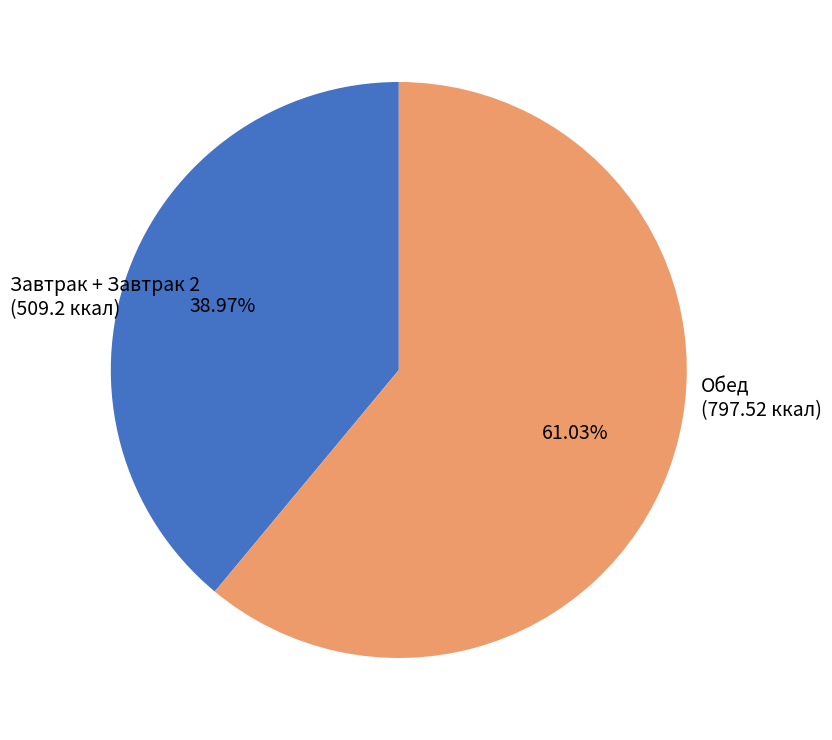

How many segments does this pie chart have?

2